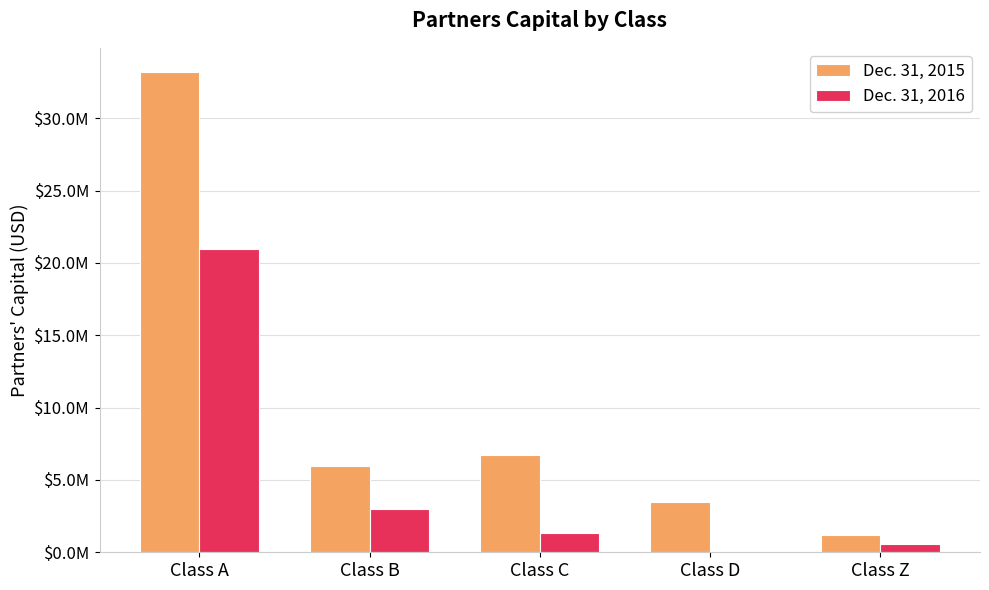

What is the value of the Dec. 31, 2016 bar at the 5th from the left?

600481